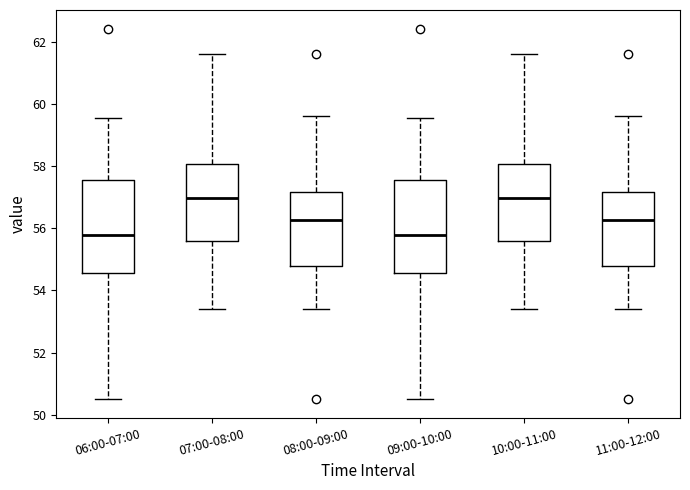

Reading left to right, transcribe this box plot: for each box, give where its median line is, the range the box spans, and where its two whiskers end, as read against the y-axis. The values are not printed on the chart, so give them approximately, as read against the axis.

06:00-07:00: median 55.8, box 54.6 to 57.6, whiskers 50.6 to 59.6
07:00-08:00: median 57.0, box 55.6 to 58.0, whiskers 53.4 to 61.6
08:00-09:00: median 56.2, box 54.8 to 57.2, whiskers 53.4 to 59.6
09:00-10:00: median 55.8, box 54.6 to 57.6, whiskers 50.6 to 59.6
10:00-11:00: median 57.0, box 55.6 to 58.0, whiskers 53.4 to 61.6
11:00-12:00: median 56.2, box 54.8 to 57.2, whiskers 53.4 to 59.6